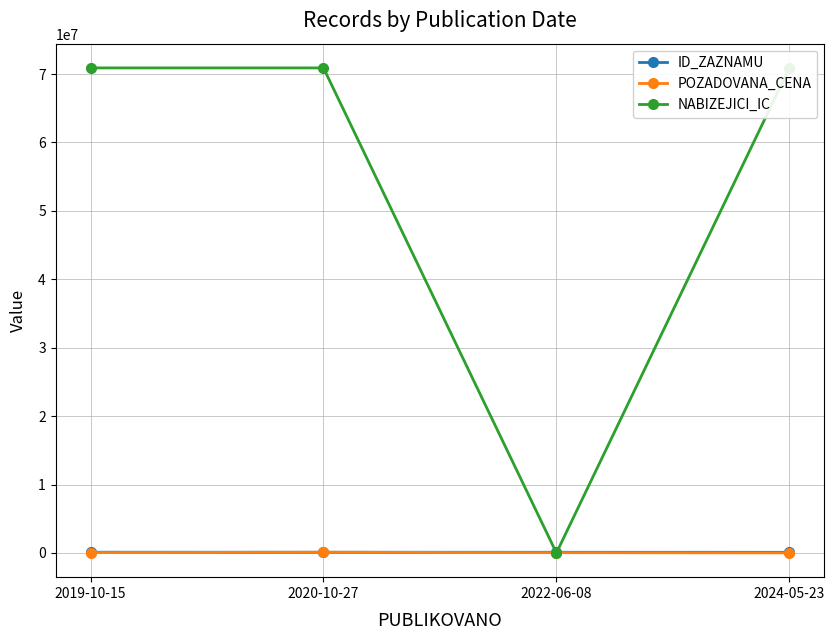

Count the ID_ZAZNAMU values in the range 93914 to 101877.

3